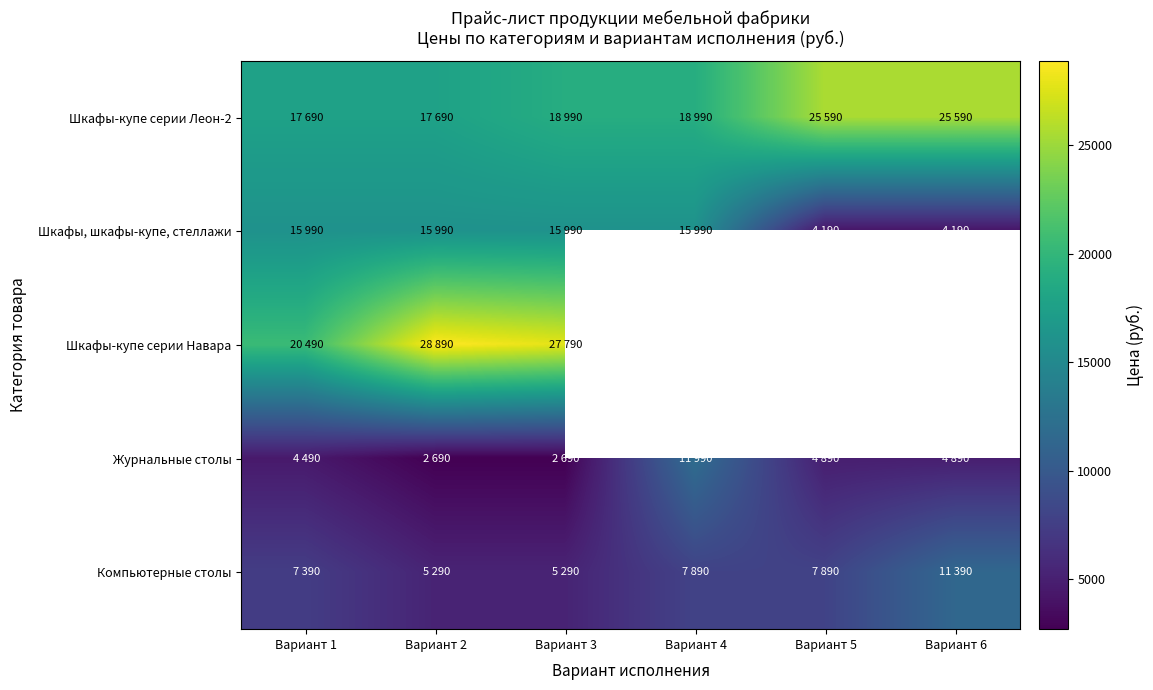

Which category has the lowest value in the Шкафы, шкафы-купе, стеллажи series?

Вариант 5